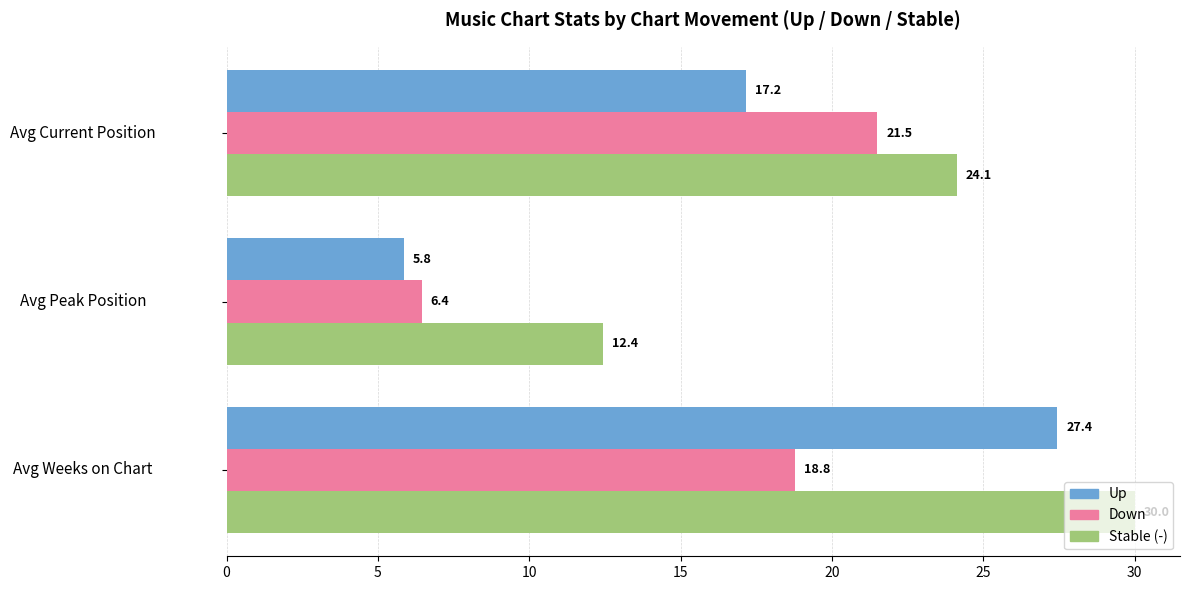

What is the spread (max minus min) of values at Avg Weeks on Chart?

11.2